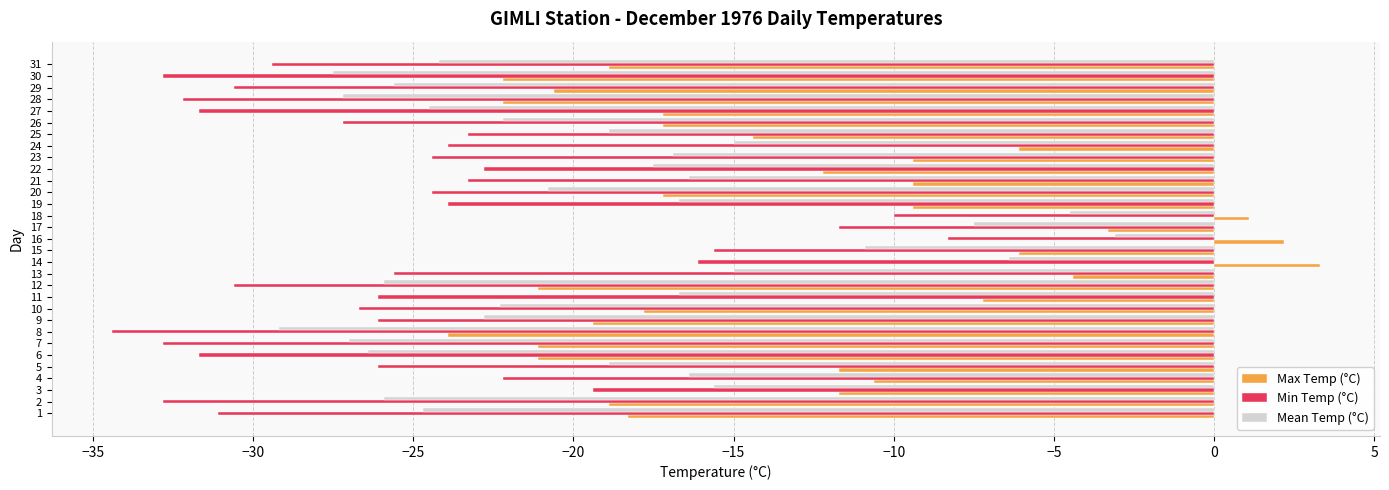

List the series in order of their overall mean, lowest first.

Min Temp (°C), Mean Temp (°C), Max Temp (°C)